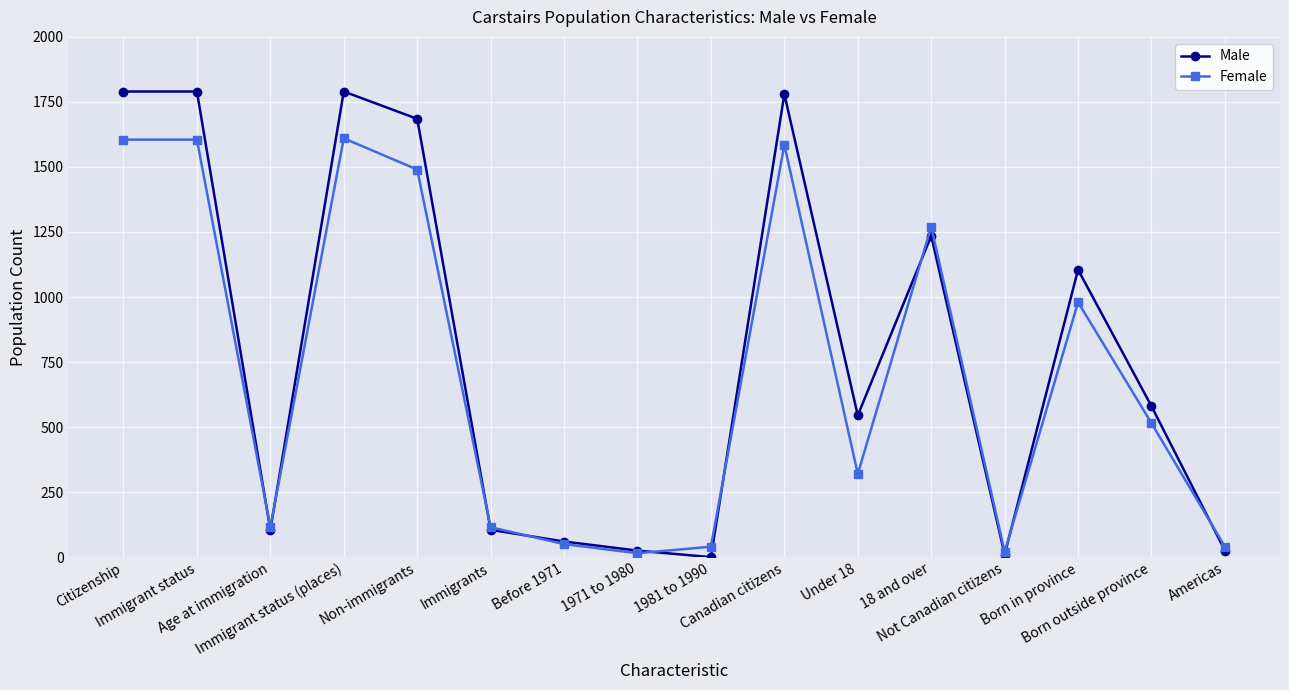

True or false: Male has more than 0 interior local peaks.

True